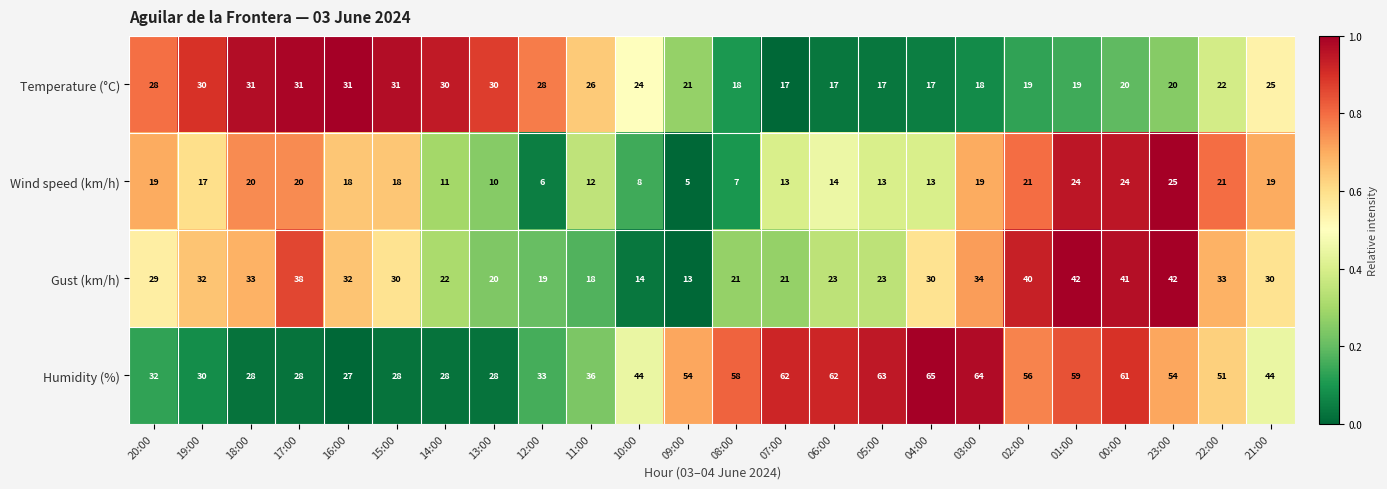

The value of Temperature (°C) at 17:00 is 31. True or false?

True